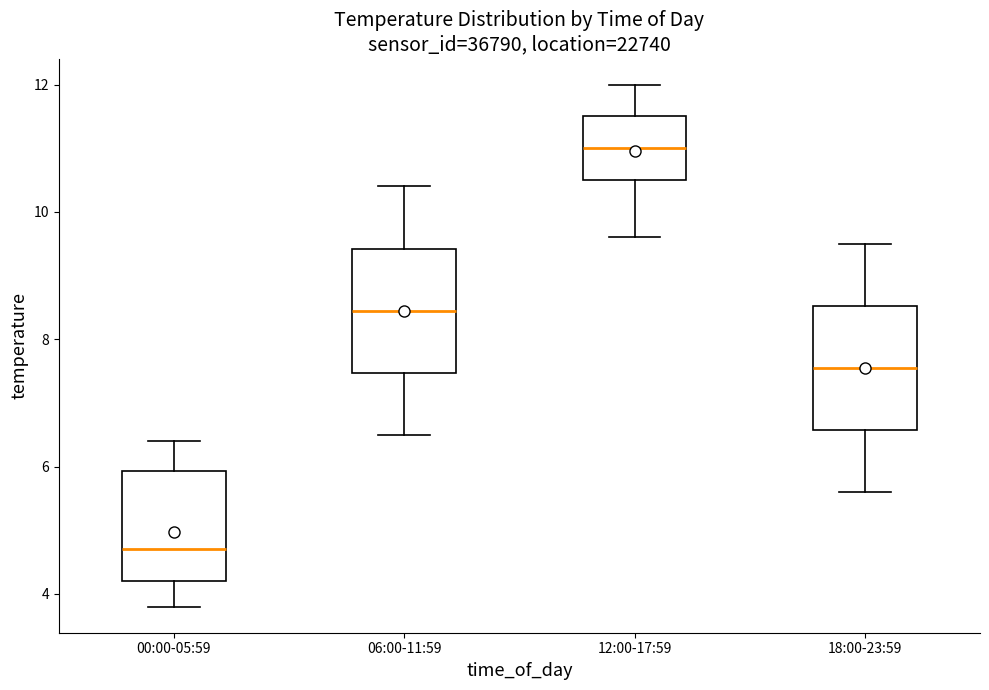

Which box has the lowest median line?

00:00-05:59